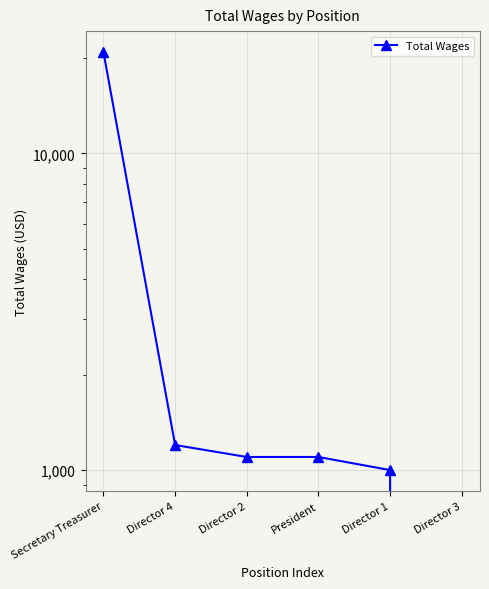

What is the difference between the maximum and second lowest values?

19890